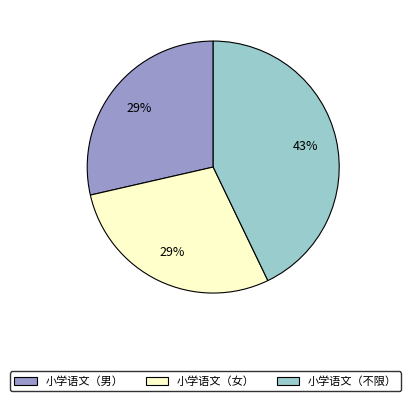

To the nearest percent, what portion does 小学语文（不限） represent?

43%